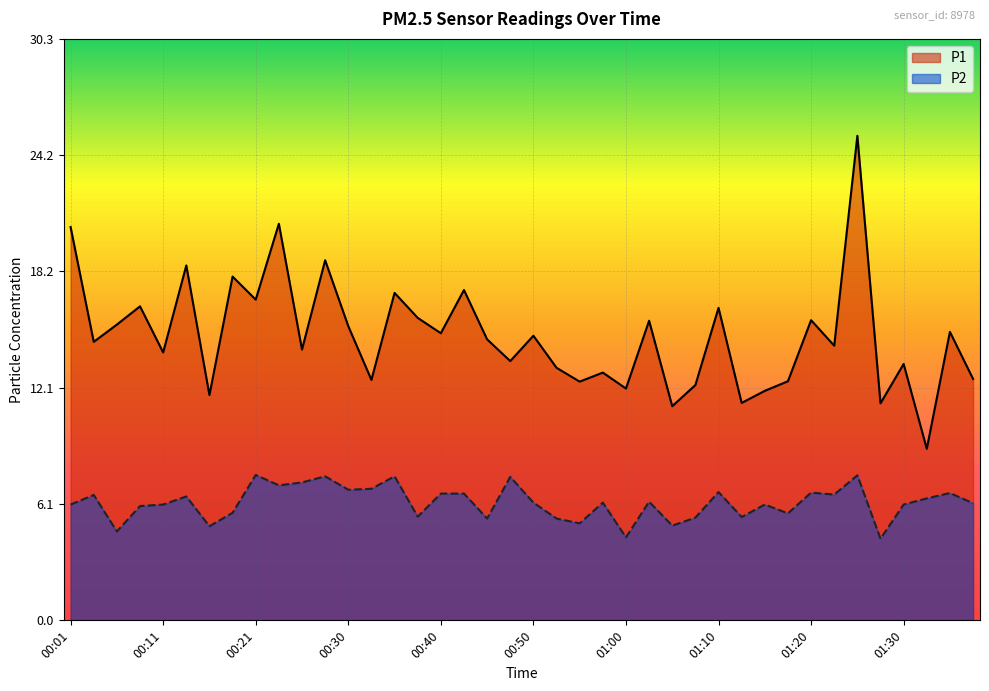

Where does the P2 series first go above 6?

00:01